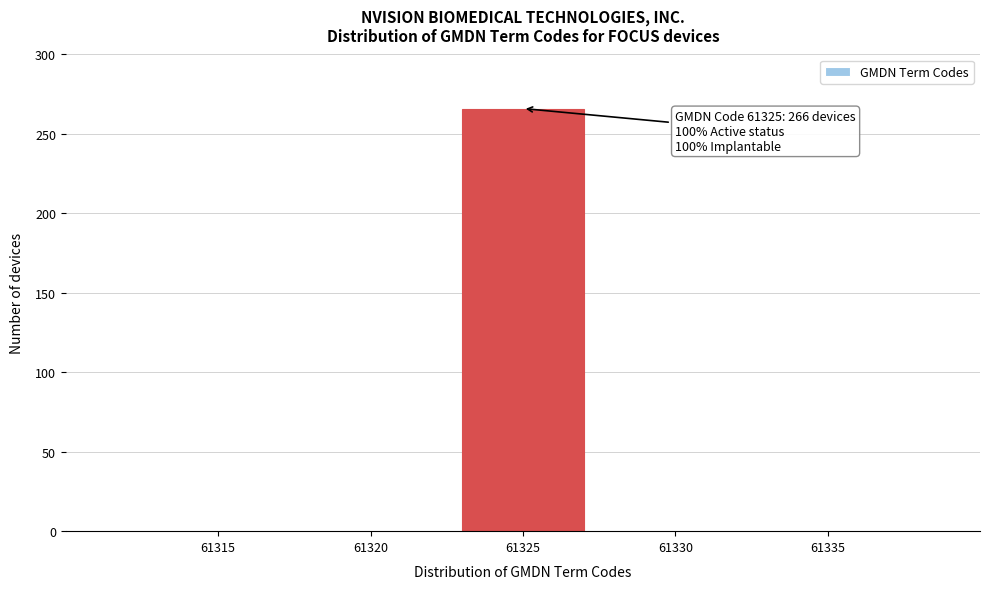

Reading left to right, list all the values displayed in this chart.

61315=0	61320=0	61325=266	61330=0	61335=0